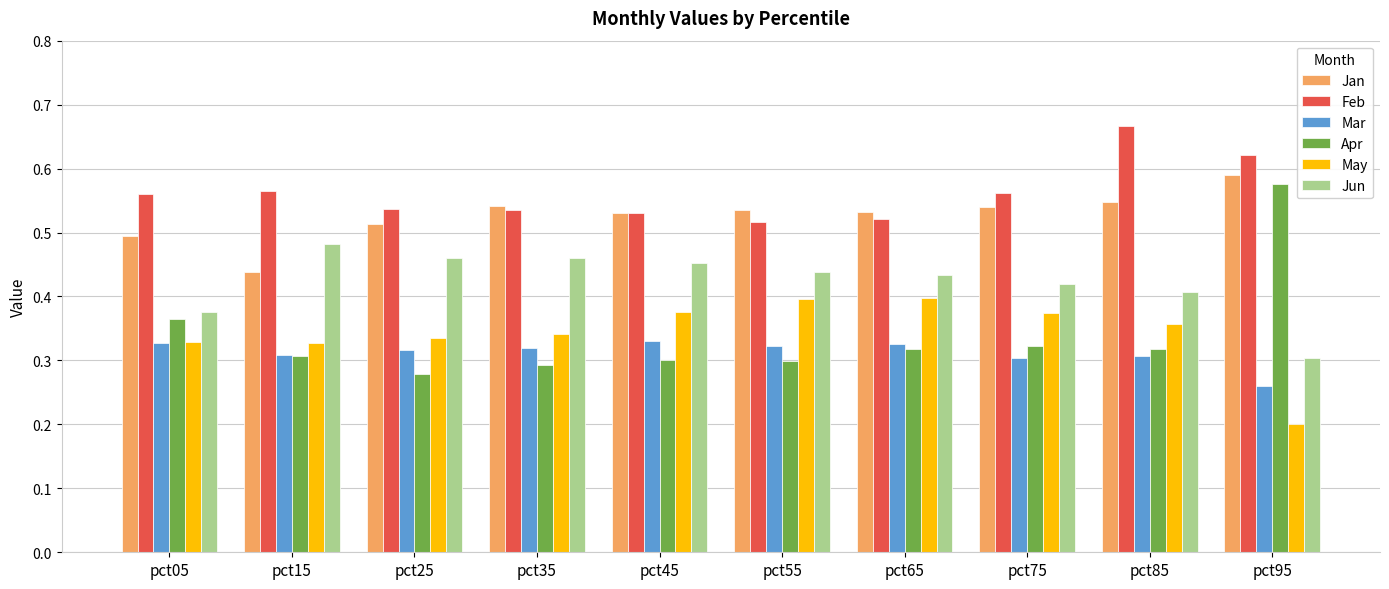

Which category has the lowest value across all series?

pct95